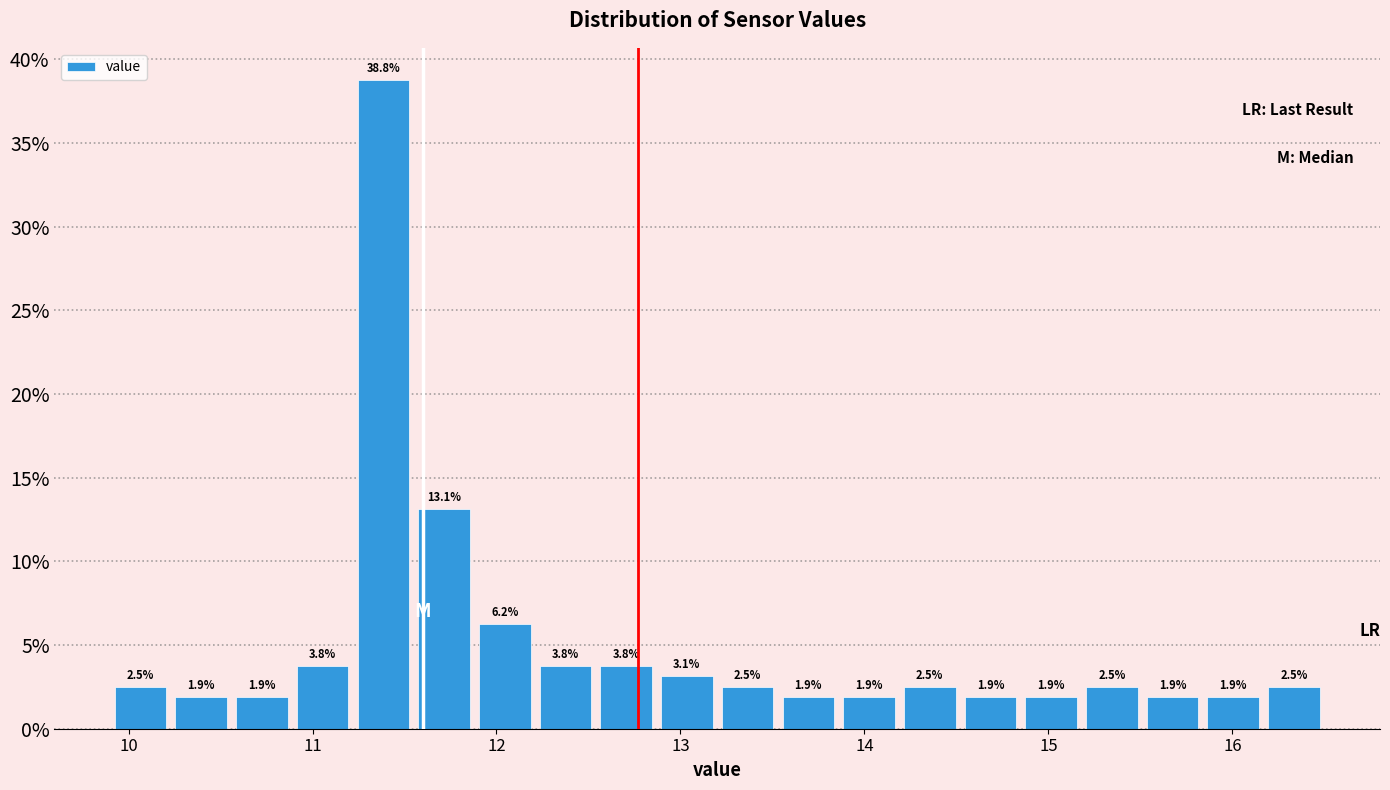

Around what value on the x-axis is the tallest bar? Give the approximate position of its centre, as read against the axis.

11.4